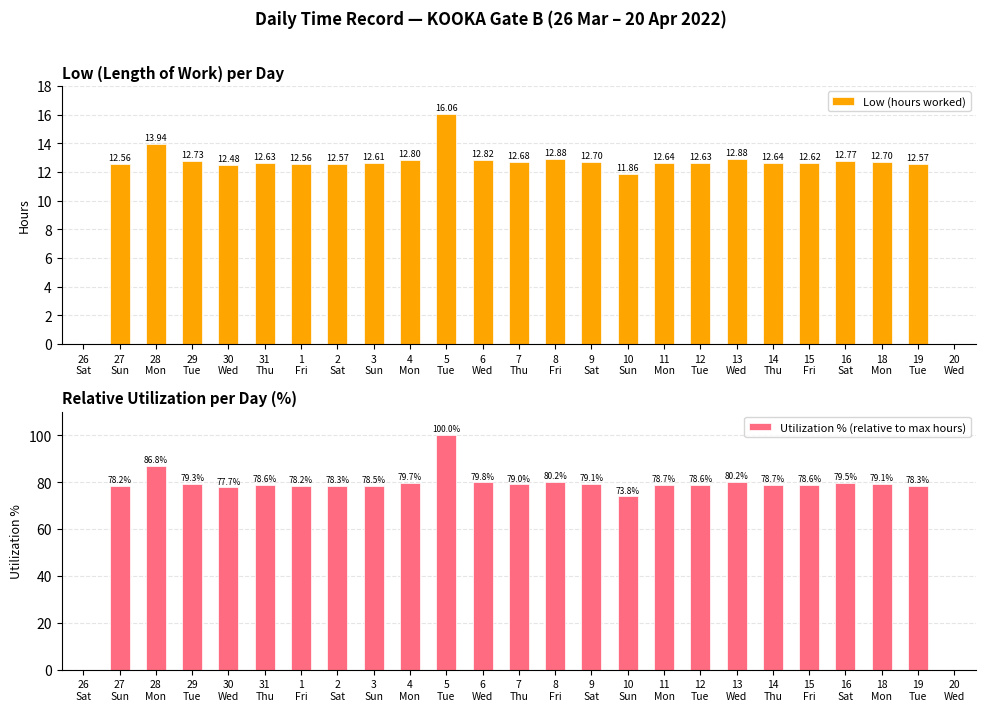

Reading left to right, what are all the values shown in this chart?

Low (hours worked): 0.0	12.6	13.9	12.7	12.5	12.6	12.6	12.6	12.6	12.8	16.1	12.8	12.7	12.9	12.7	11.9	12.6	12.6	12.9	12.6	12.6	12.8	12.7	12.6	0.0
Utilization % (relative to max hours): 0.0	78.2	86.8	79.3	77.7	78.6	78.2	78.3	78.5	79.7	100.0	79.8	79.0	80.2	79.1	73.8	78.7	78.6	80.2	78.7	78.6	79.5	79.1	78.3	0.0